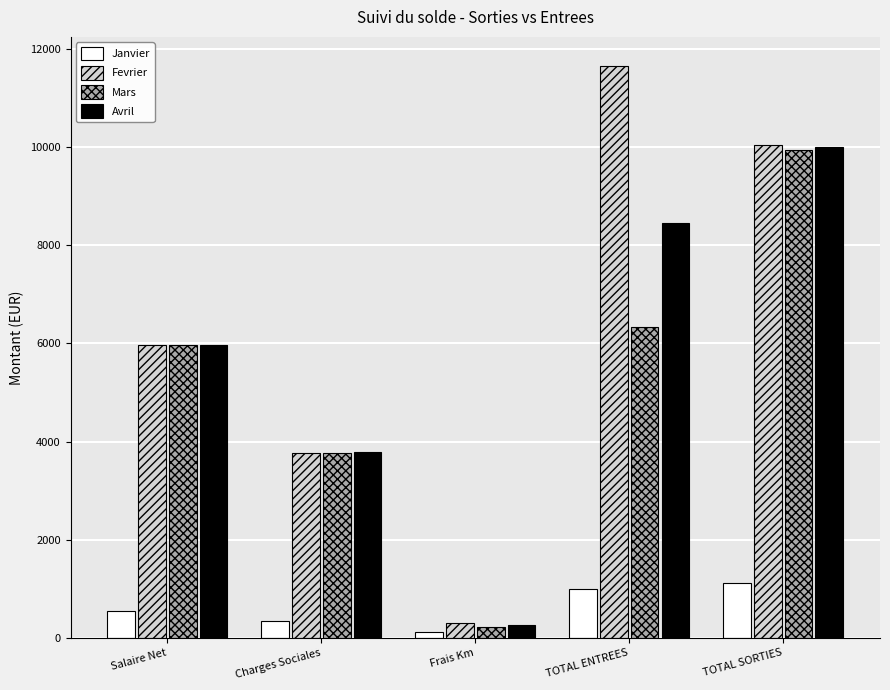

Between Frais Km and TOTAL SORTIES, which series saw the biggest shift?

Avril